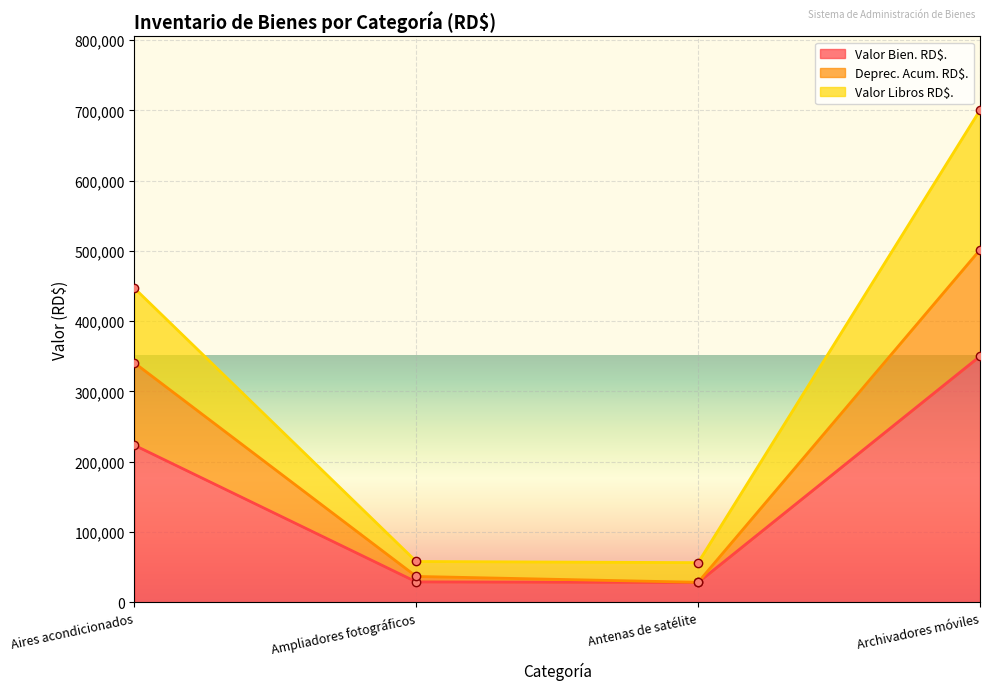

What is the average value of the Deprec. Acum. RD$. series?

226870.7